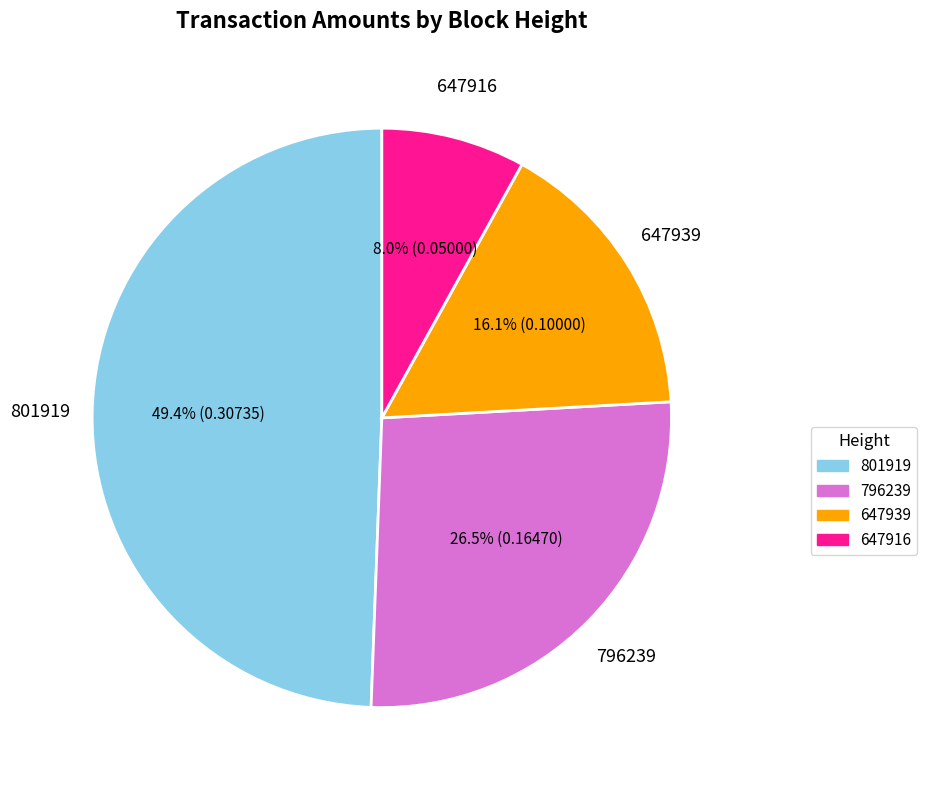

To the nearest percent, what portion does 801919 represent?

49%